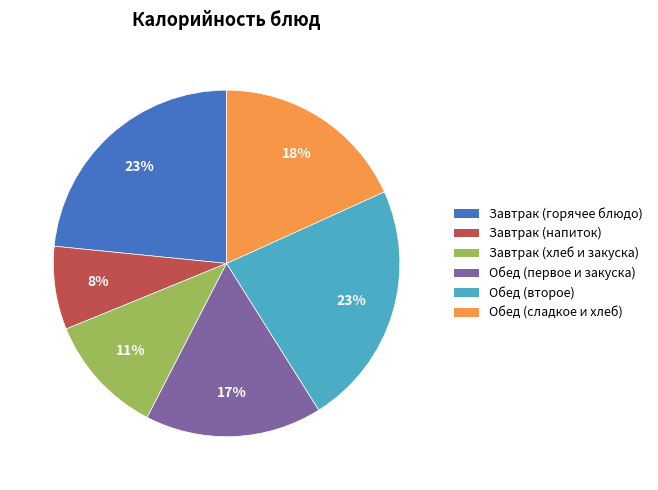

To the nearest percent, what is the average slice percentage?

17%